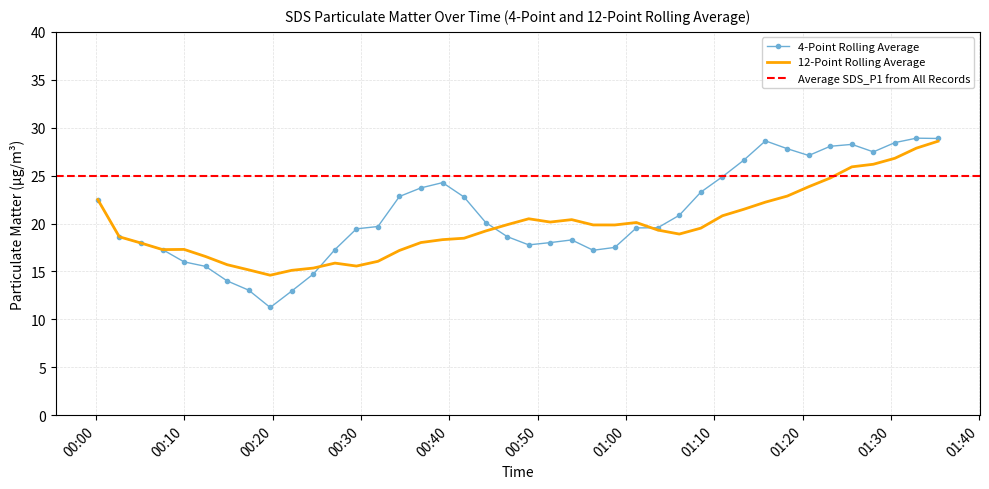

What is the maximum value for 12-Point Rolling Average?

28.6